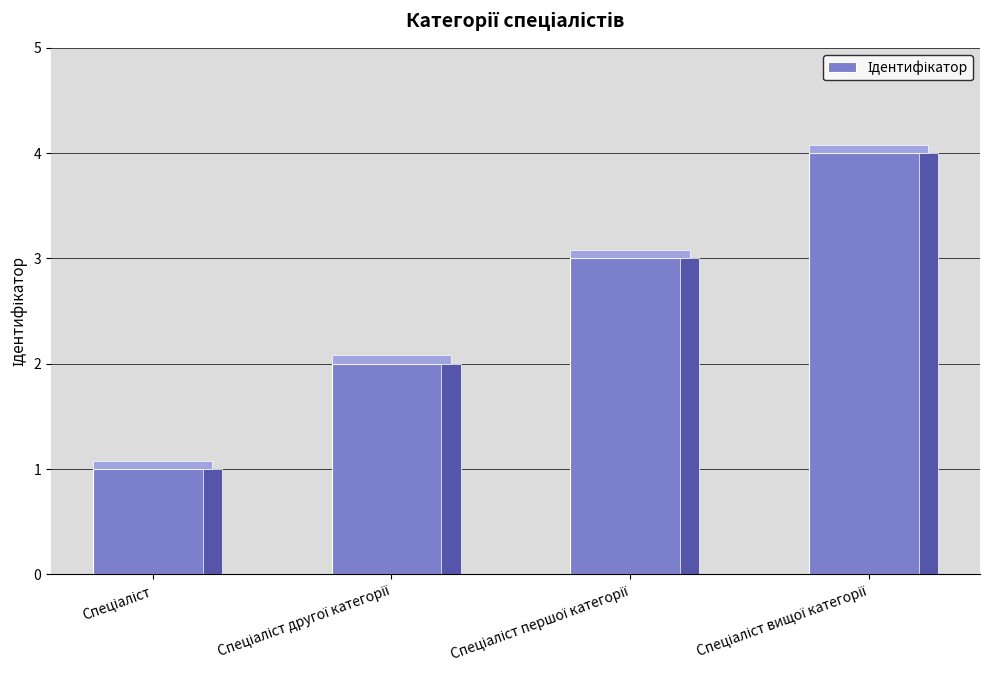

Approximately how many times larger is the value at Спеціаліст першої категорії compared to Спеціаліст другої категорії?

1.5